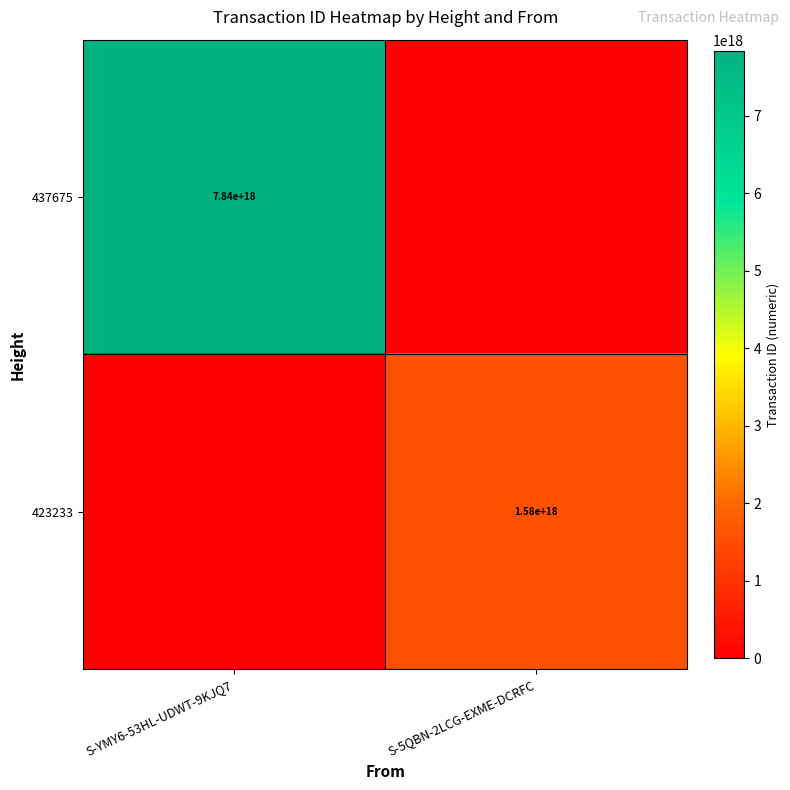

True or false: 437675 has a value of 7840000000000000000 at S-YMY6-53HL-UDWT-9KJQ7.

True